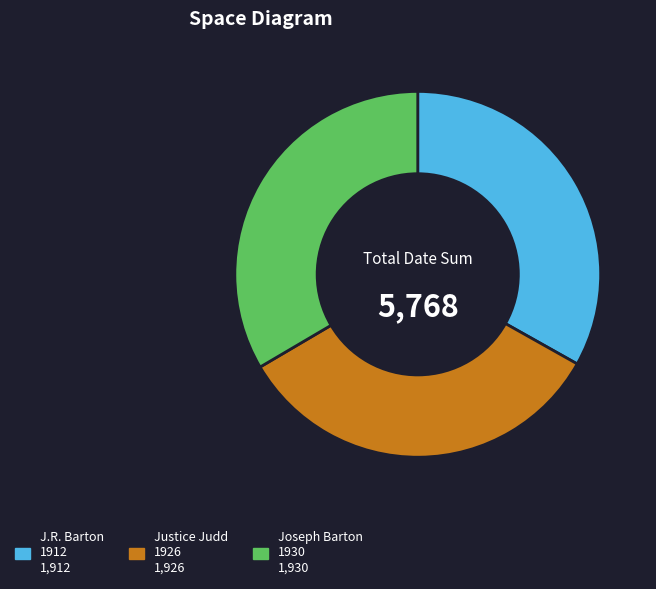

Is there any slice that represents more than half of the pie?

No